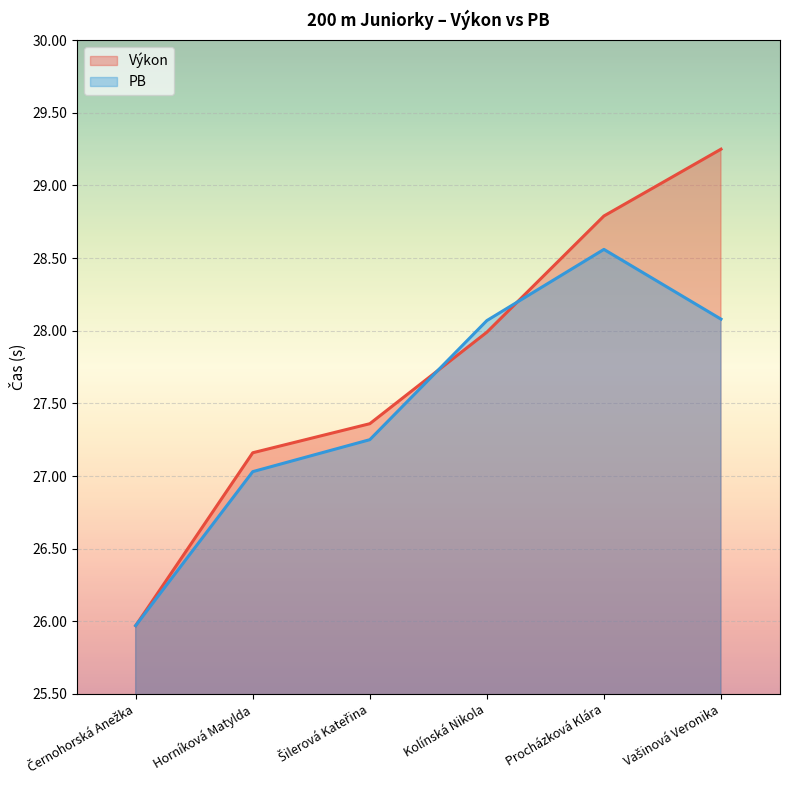

Between which two adjacent categories do Výkon and PB first intersect?

Šilerová Kateřina and Kolínská Nikola